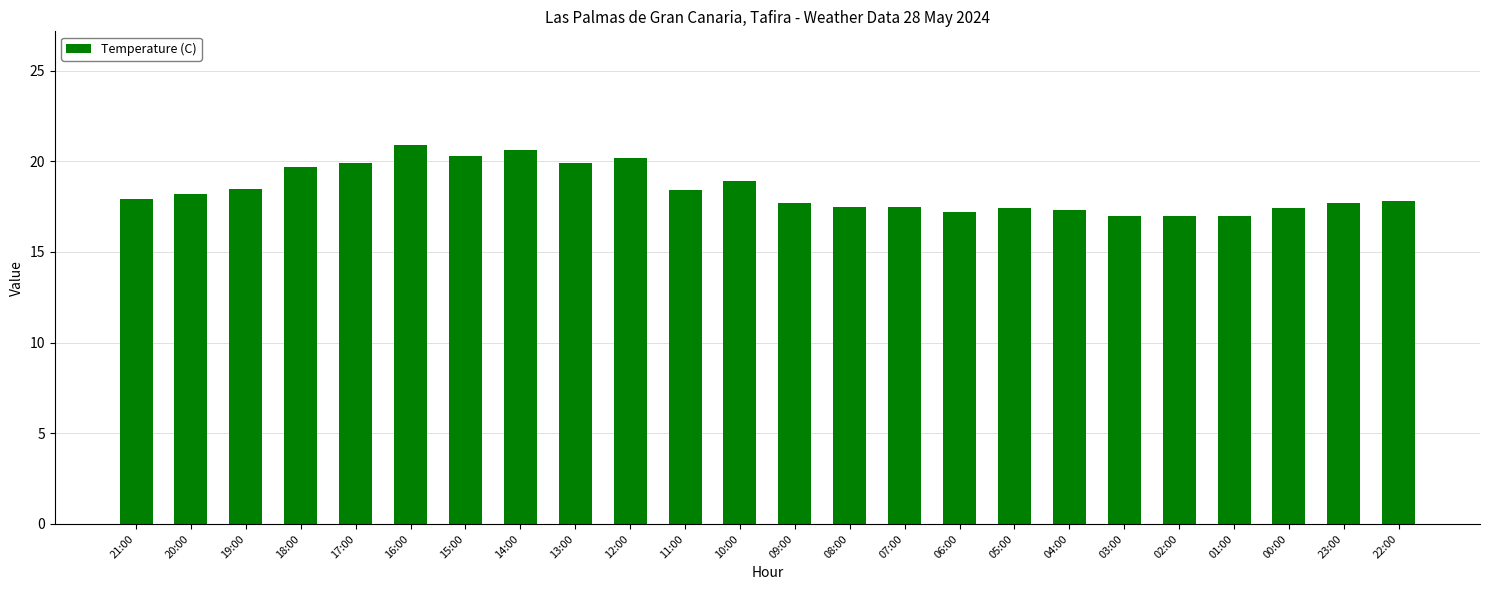

What is the label of the 12th bar from the right?

09:00